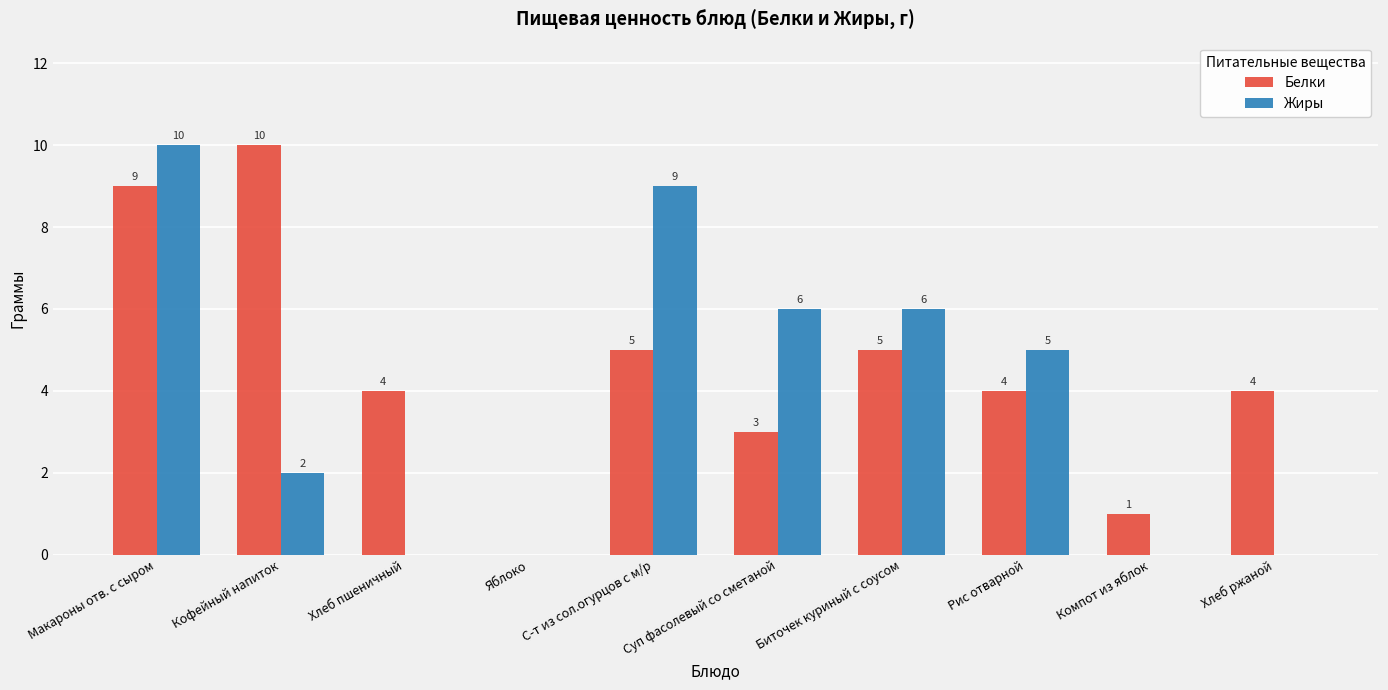

Which series has the largest total across all categories?

Белки